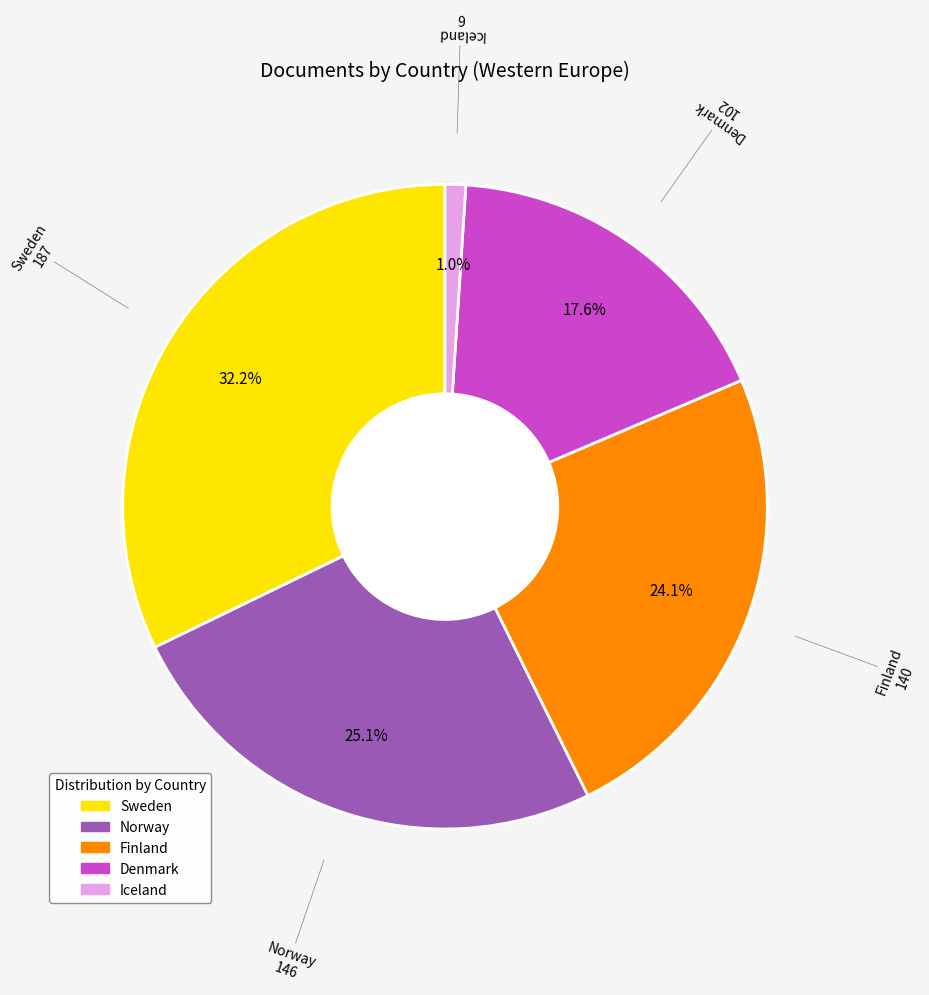

True or false: Denmark accounts for 18% of the total.

True